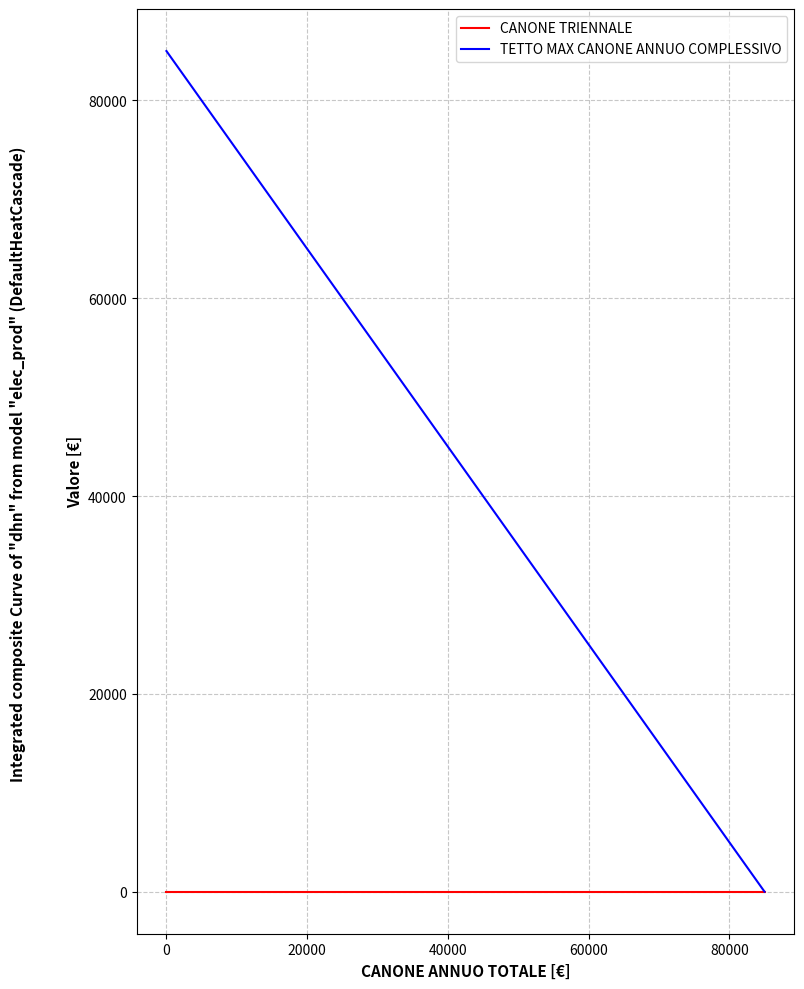

What are all the series names shown in the legend?

CANONE TRIENNALE, TETTO MAX CANONE ANNUO COMPLESSIVO